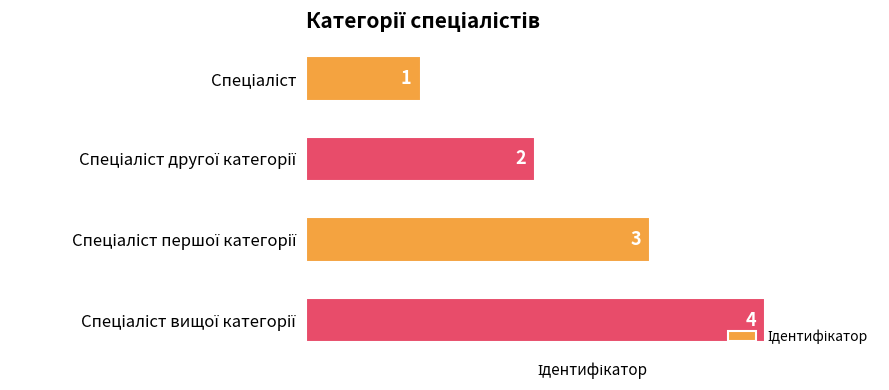

What is the value of the 2nd bar from the top?

2